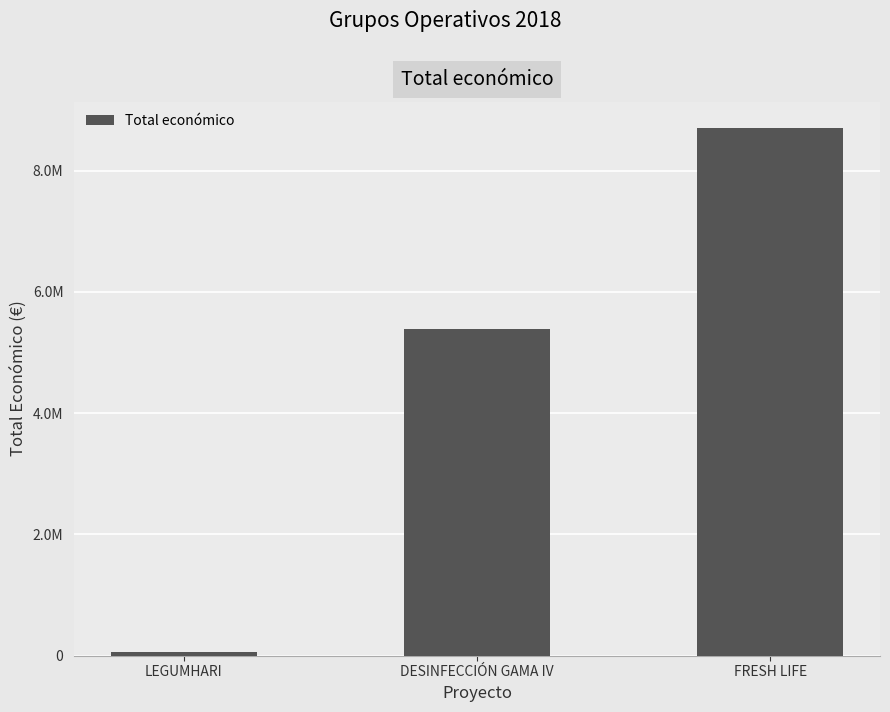

True or false: the data shows 8701686 at FRESH LIFE.

True